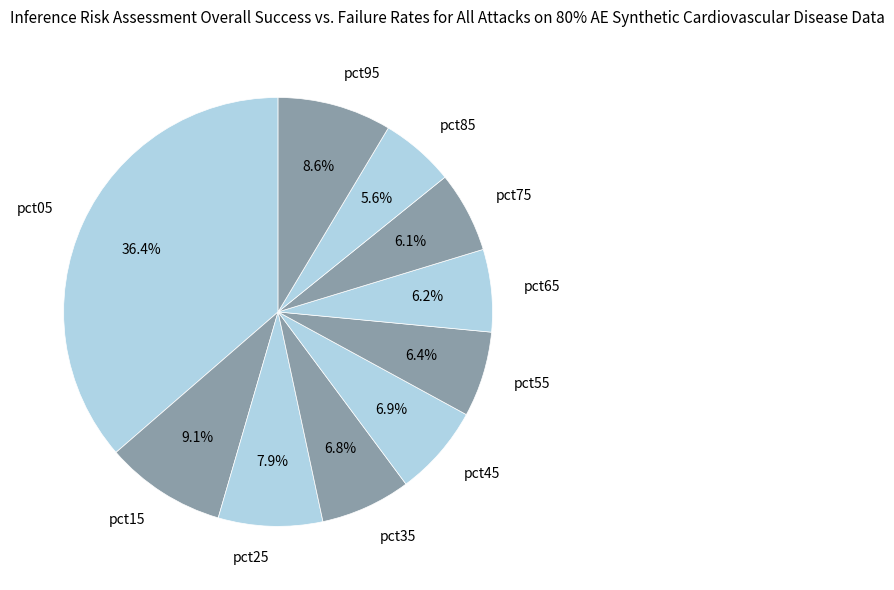

Is pct85 the majority of the pie?

No